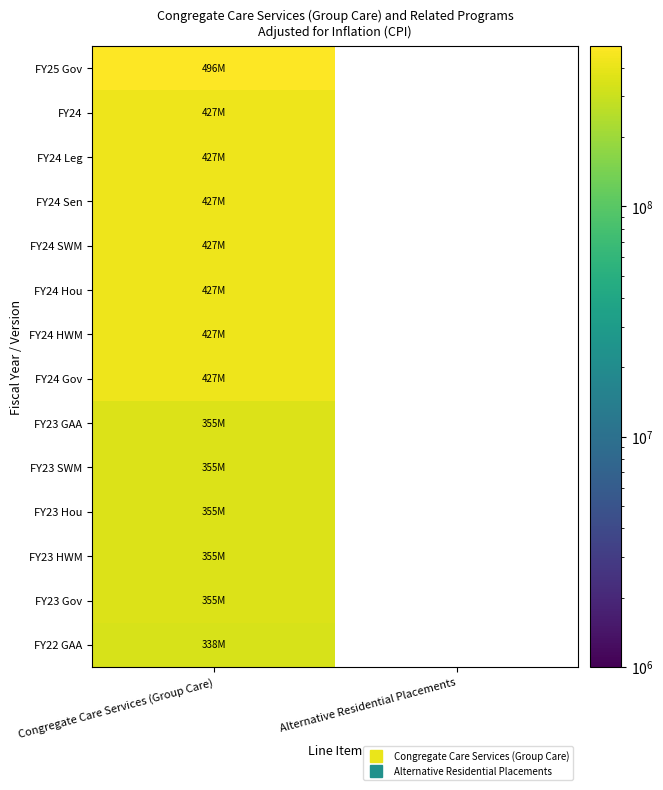

Which label corresponds to the largest value in the chart?

Congregate Care Services (Group Care)